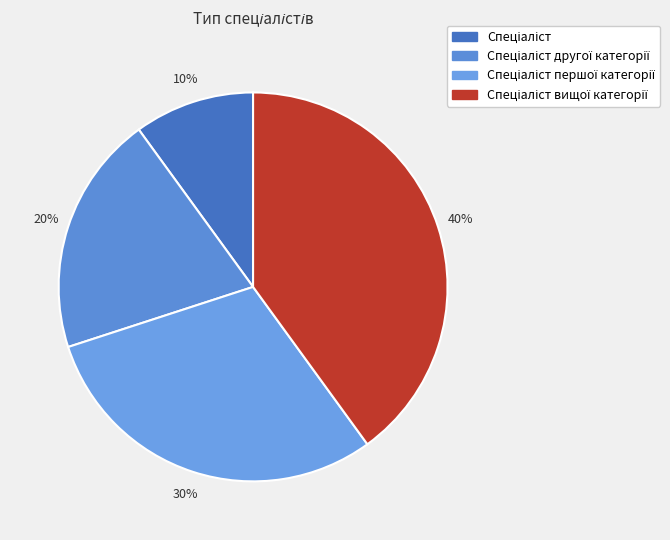

Which slice is the largest?

Спеціаліст вищої категорії